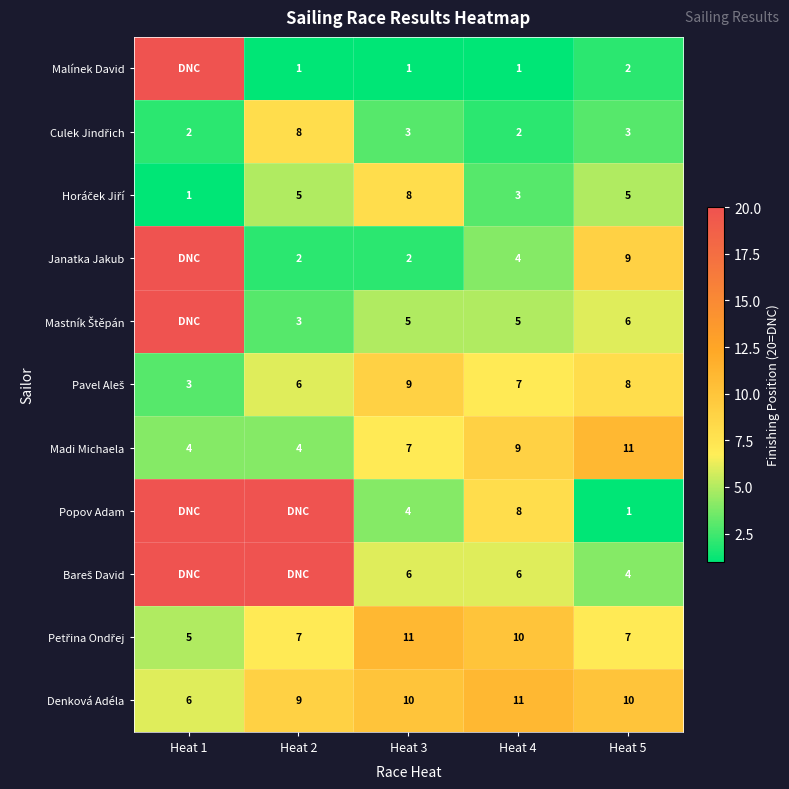

What is the difference between the highest and lowest values at Heat 3?

10